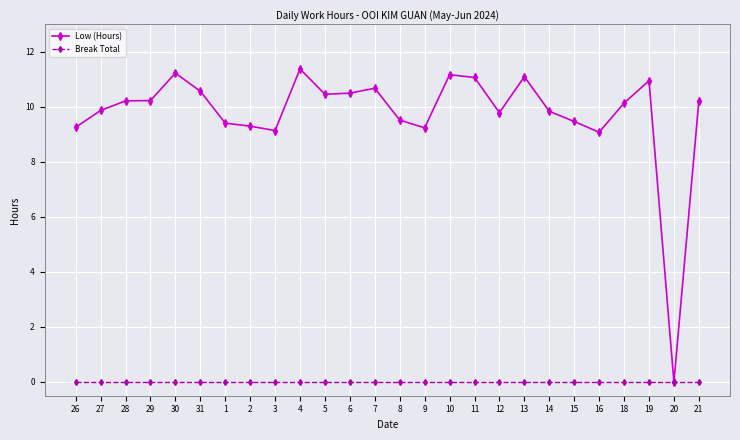

Rank the series by their average value, from highest to lowest.

Low (Hours), Break Total